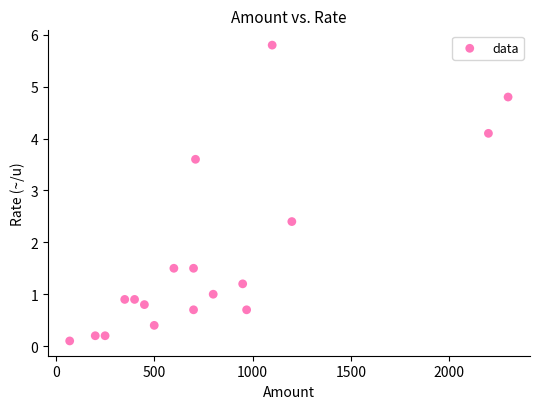

What Y value in the scatter plot is closest to 2?

2.4